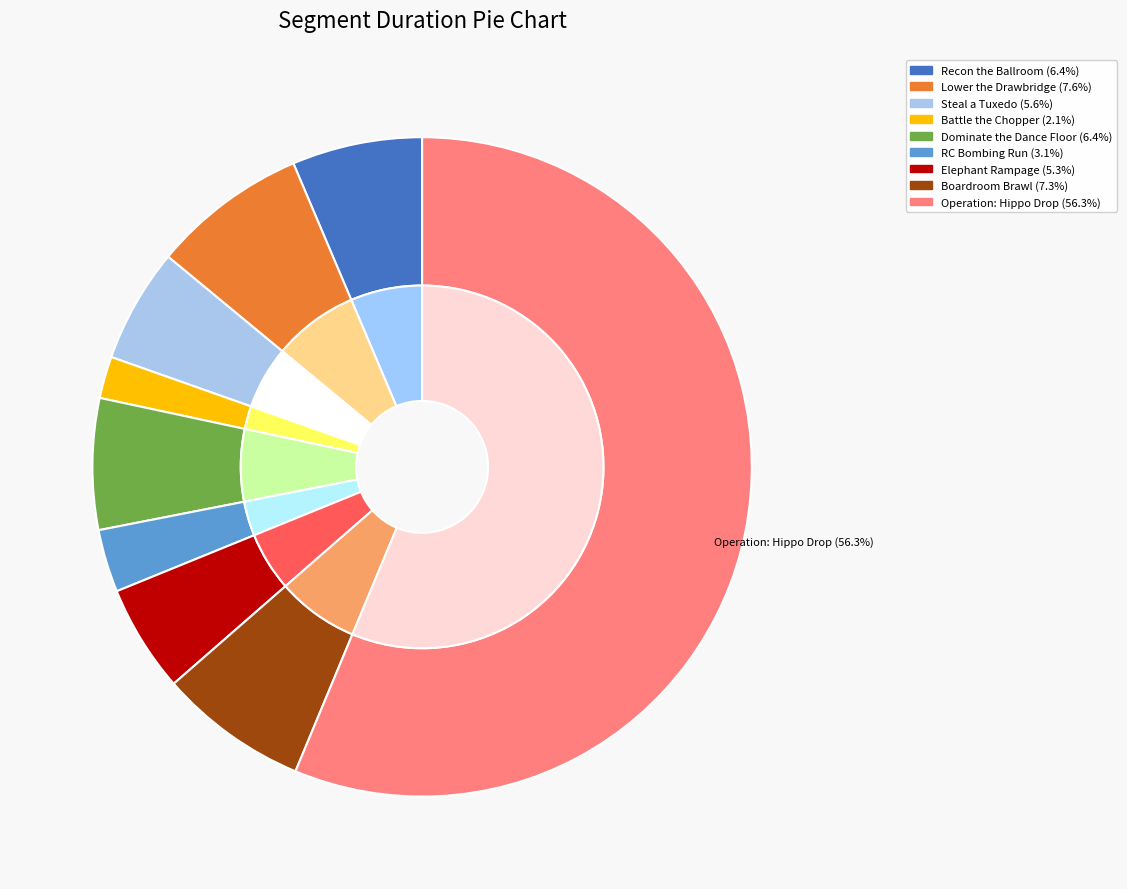

Which category has the biggest portion of the pie?

Operation: Hippo Drop